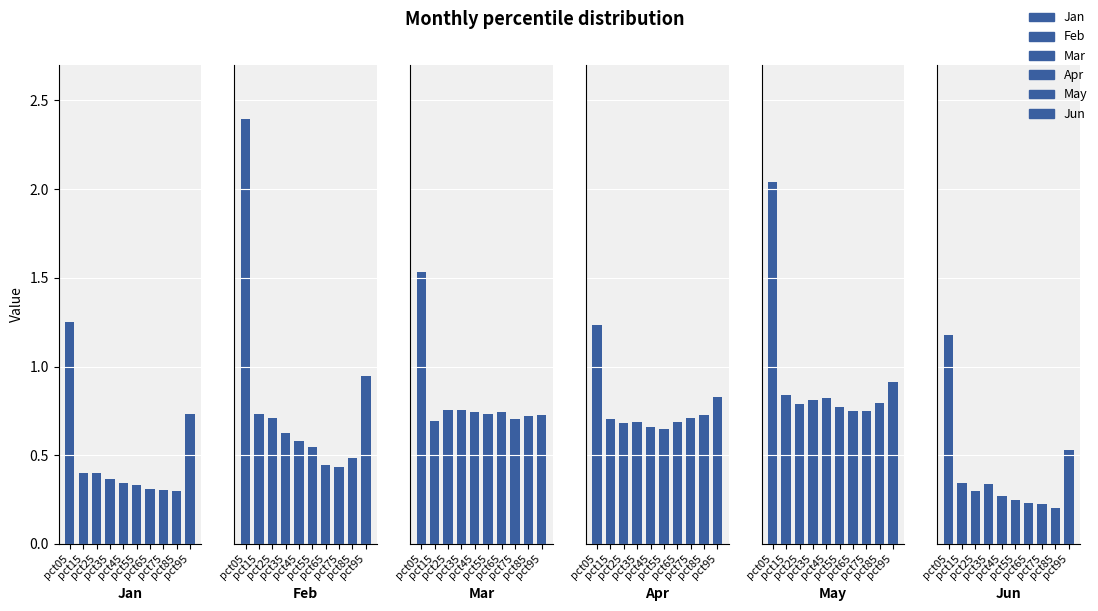

Count the number of categories in the chart.

10